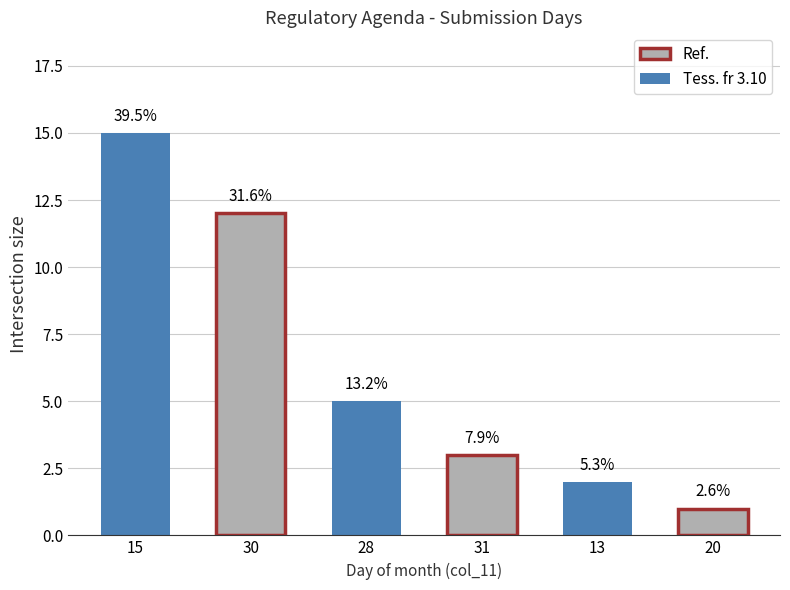

Reading left to right, what are all the values shown in this chart?

15	12	5	3	2	1